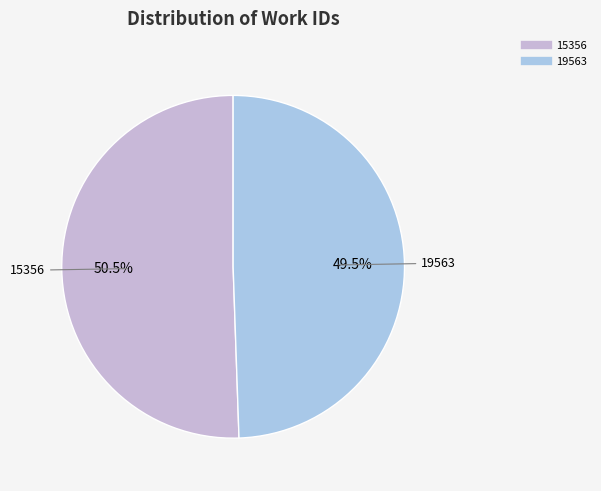

What is the ratio of the value at 15356 to the value at 19563?

1.0